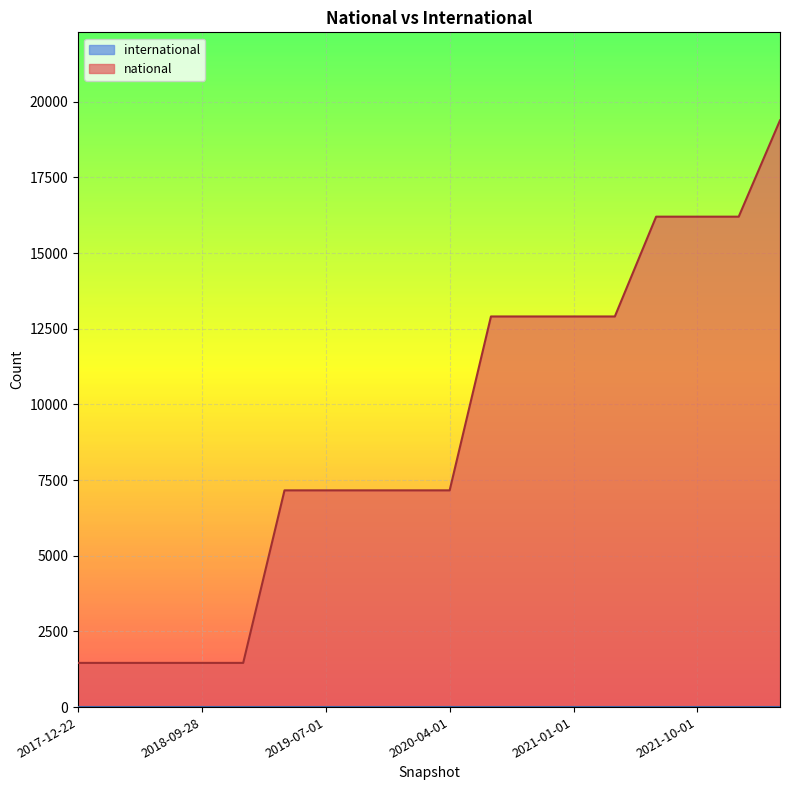

What is the minimum value shown in the chart?

0